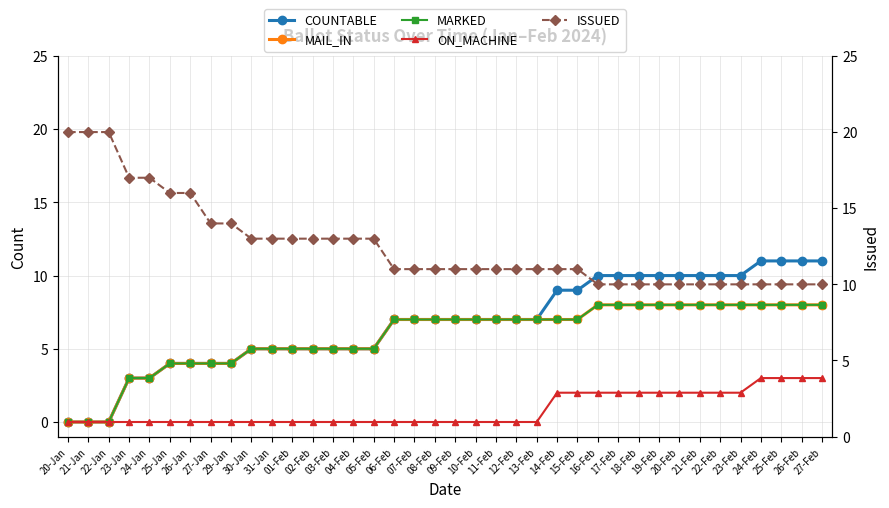

Reading right to left, extract all data points from this chart.

COUNTABLE: 27-Feb=11	26-Feb=11	25-Feb=11	24-Feb=11	23-Feb=10	22-Feb=10	21-Feb=10	20-Feb=10	19-Feb=10	18-Feb=10	17-Feb=10	16-Feb=10	15-Feb=9	14-Feb=9	13-Feb=7	12-Feb=7	11-Feb=7	10-Feb=7	09-Feb=7	08-Feb=7	07-Feb=7	06-Feb=7	05-Feb=5	04-Feb=5	03-Feb=5	02-Feb=5	01-Feb=5	31-Jan=5	30-Jan=5	29-Jan=4	27-Jan=4	26-Jan=4	25-Jan=4	24-Jan=3	23-Jan=3	22-Jan=0	21-Jan=0	20-Jan=0
MAIL_IN: 27-Feb=8	26-Feb=8	25-Feb=8	24-Feb=8	23-Feb=8	22-Feb=8	21-Feb=8	20-Feb=8	19-Feb=8	18-Feb=8	17-Feb=8	16-Feb=8	15-Feb=7	14-Feb=7	13-Feb=7	12-Feb=7	11-Feb=7	10-Feb=7	09-Feb=7	08-Feb=7	07-Feb=7	06-Feb=7	05-Feb=5	04-Feb=5	03-Feb=5	02-Feb=5	01-Feb=5	31-Jan=5	30-Jan=5	29-Jan=4	27-Jan=4	26-Jan=4	25-Jan=4	24-Jan=3	23-Jan=3	22-Jan=0	21-Jan=0	20-Jan=0
MARKED: 27-Feb=8	26-Feb=8	25-Feb=8	24-Feb=8	23-Feb=8	22-Feb=8	21-Feb=8	20-Feb=8	19-Feb=8	18-Feb=8	17-Feb=8	16-Feb=8	15-Feb=7	14-Feb=7	13-Feb=7	12-Feb=7	11-Feb=7	10-Feb=7	09-Feb=7	08-Feb=7	07-Feb=7	06-Feb=7	05-Feb=5	04-Feb=5	03-Feb=5	02-Feb=5	01-Feb=5	31-Jan=5	30-Jan=5	29-Jan=4	27-Jan=4	26-Jan=4	25-Jan=4	24-Jan=3	23-Jan=3	22-Jan=0	21-Jan=0	20-Jan=0
ON_MACHINE: 27-Feb=3	26-Feb=3	25-Feb=3	24-Feb=3	23-Feb=2	22-Feb=2	21-Feb=2	20-Feb=2	19-Feb=2	18-Feb=2	17-Feb=2	16-Feb=2	15-Feb=2	14-Feb=2	13-Feb=0	12-Feb=0	11-Feb=0	10-Feb=0	09-Feb=0	08-Feb=0	07-Feb=0	06-Feb=0	05-Feb=0	04-Feb=0	03-Feb=0	02-Feb=0	01-Feb=0	31-Jan=0	30-Jan=0	29-Jan=0	27-Jan=0	26-Jan=0	25-Jan=0	24-Jan=0	23-Jan=0	22-Jan=0	21-Jan=0	20-Jan=0
ISSUED: 27-Feb=10	26-Feb=10	25-Feb=10	24-Feb=10	23-Feb=10	22-Feb=10	21-Feb=10	20-Feb=10	19-Feb=10	18-Feb=10	17-Feb=10	16-Feb=10	15-Feb=11	14-Feb=11	13-Feb=11	12-Feb=11	11-Feb=11	10-Feb=11	09-Feb=11	08-Feb=11	07-Feb=11	06-Feb=11	05-Feb=13	04-Feb=13	03-Feb=13	02-Feb=13	01-Feb=13	31-Jan=13	30-Jan=13	29-Jan=14	27-Jan=14	26-Jan=16	25-Jan=16	24-Jan=17	23-Jan=17	22-Jan=20	21-Jan=20	20-Jan=20